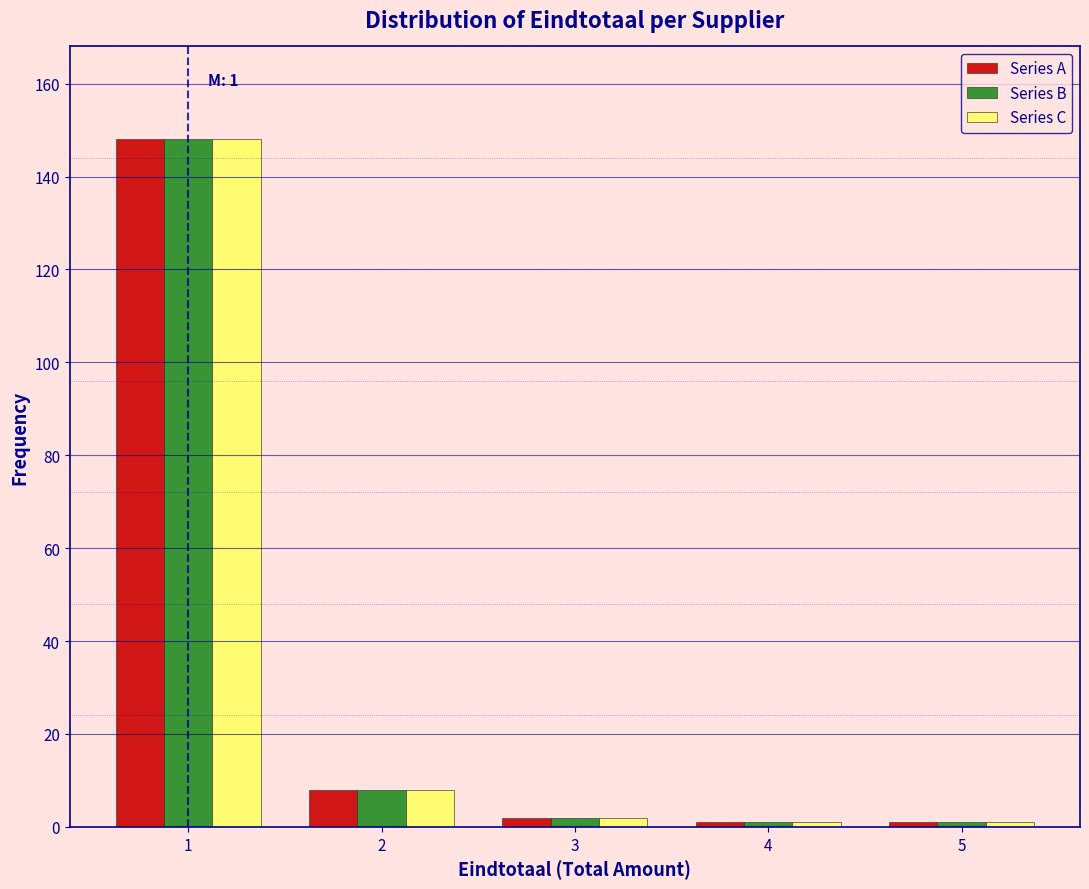

In the Series A series, which range on the x-axis has the tallest bar?

0.5 to 1.5